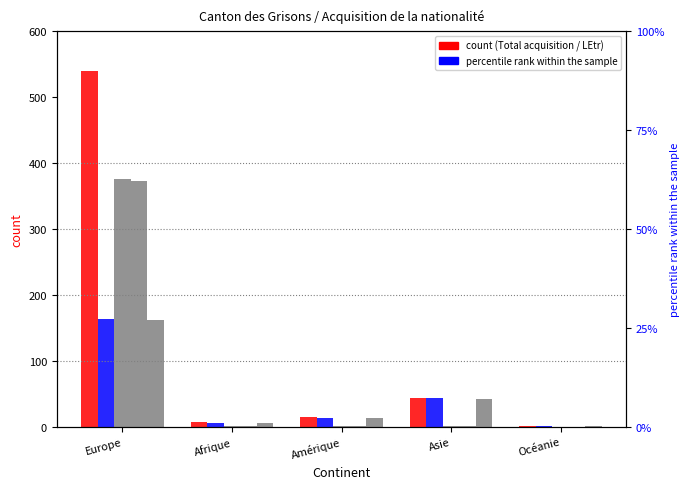

What is the spread (max minus min) of values at Afrique?

6